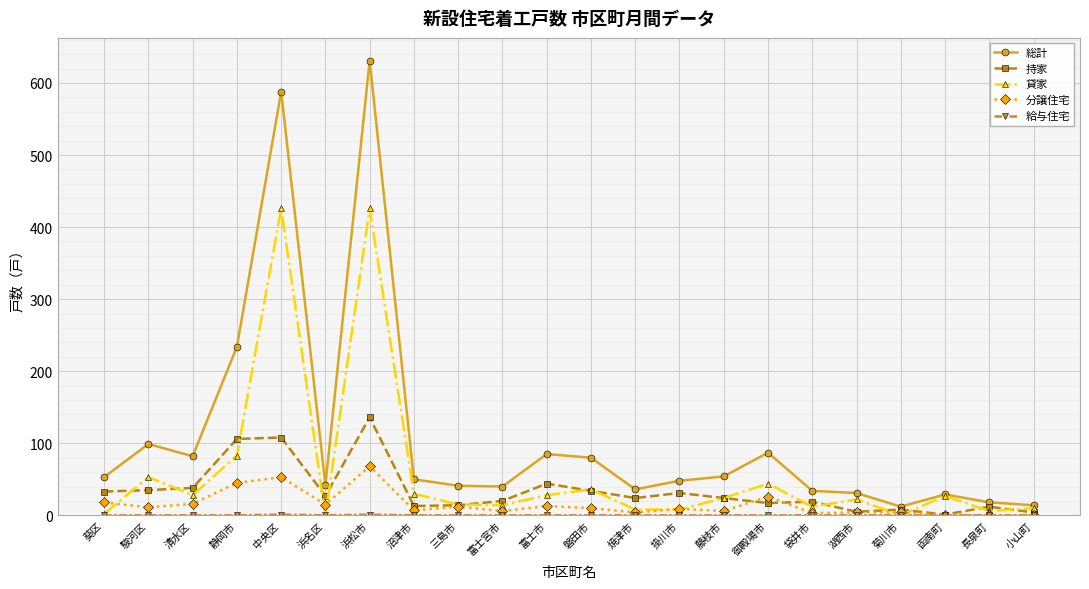

Is it true that 総計 equals 14 at 小山町?

True